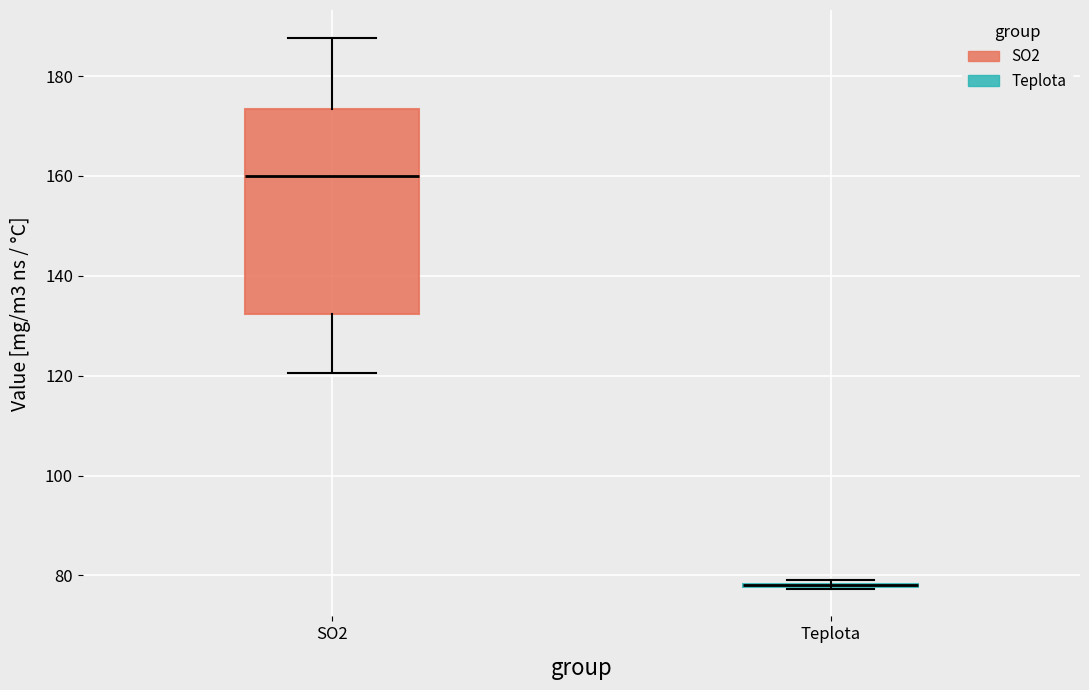

Comparing the boxes themselves (not the whiskers), which one is the tallest?

SO2